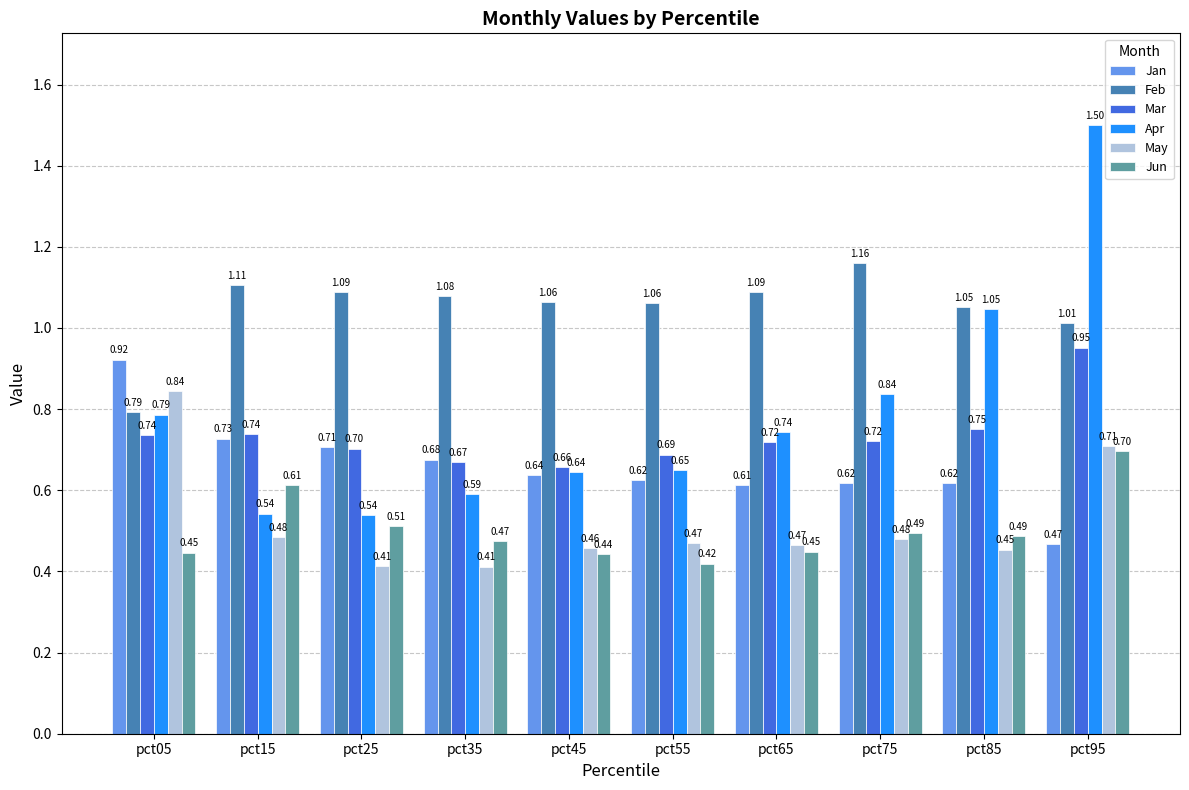

Which series has the largest range (max minus min)?

Apr